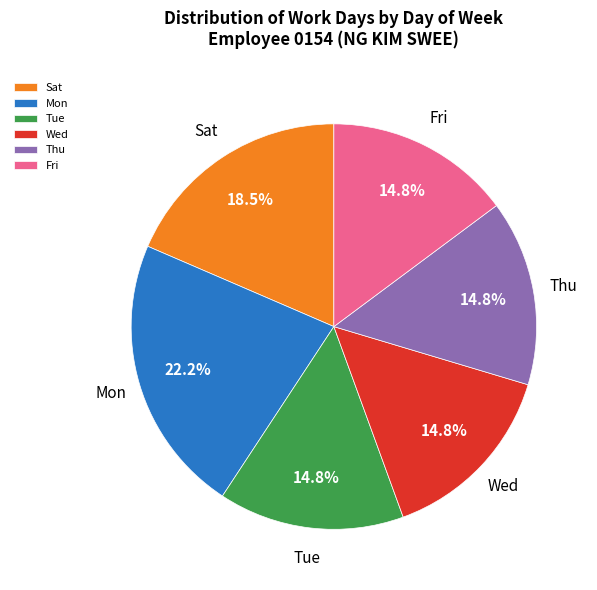

How many slices are in this pie chart?

6